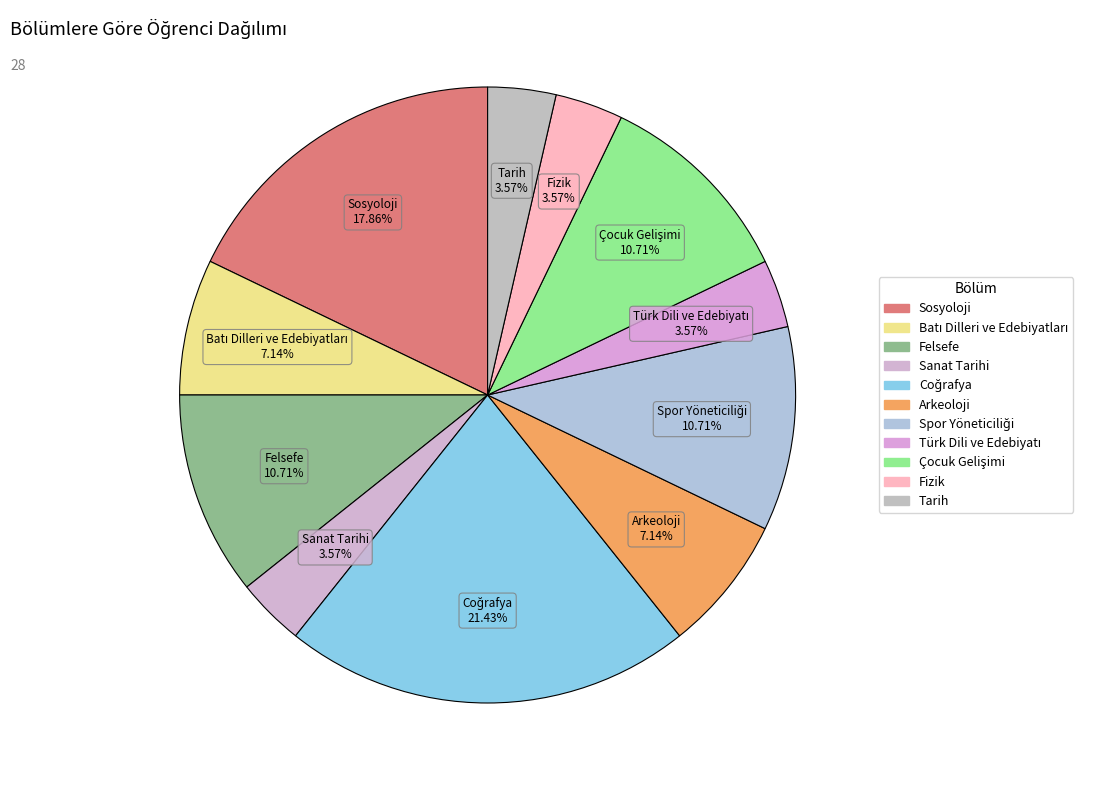

Count the number of slices in the pie.

11